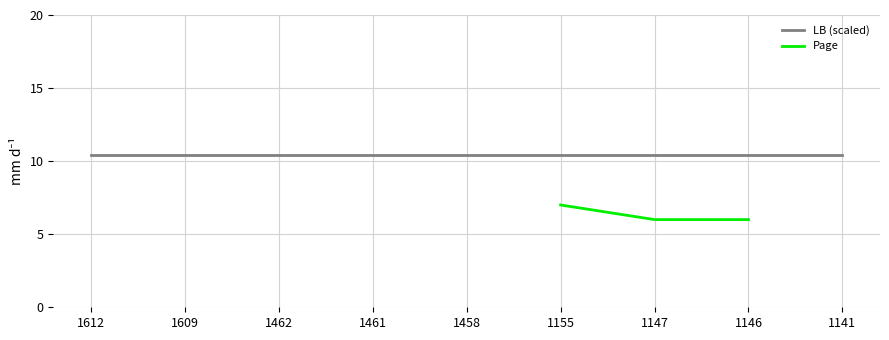

What is the value of the LB (scaled) point at the 1st from the left?

10.4